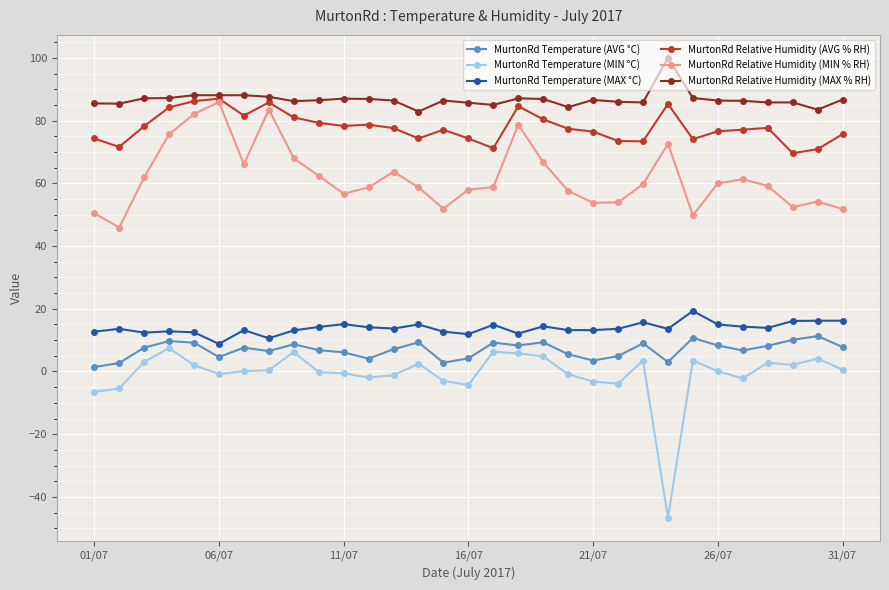

What is the average value of the MurtonRd Relative Humidity (MIN % RH) series?

61.9